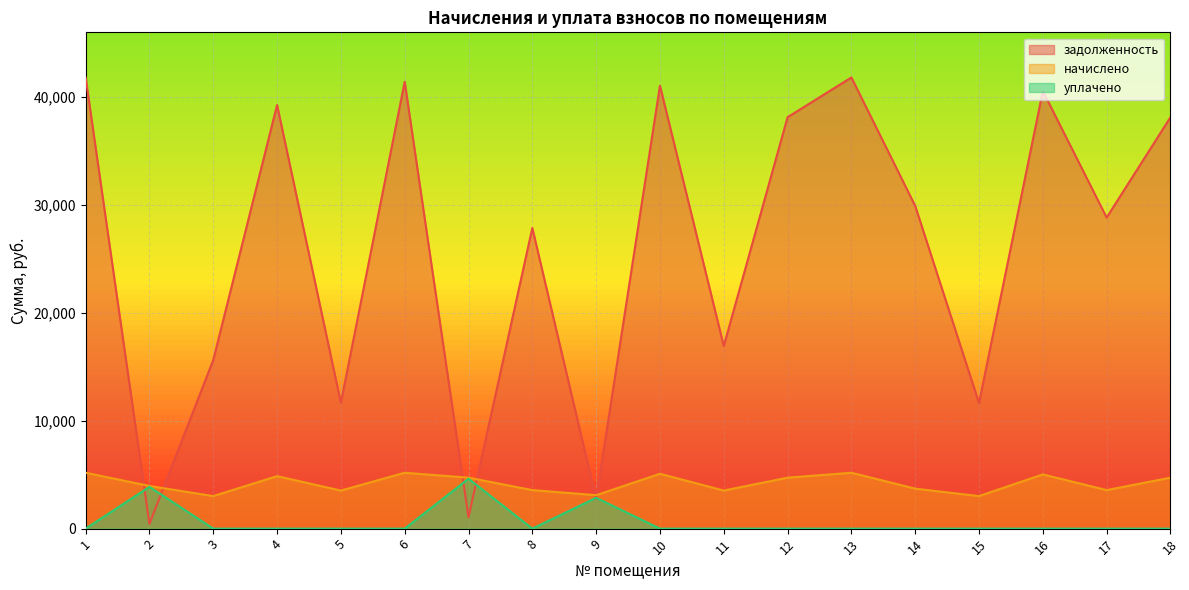

The value of задолженность at 17 is 28831.4. True or false?

True